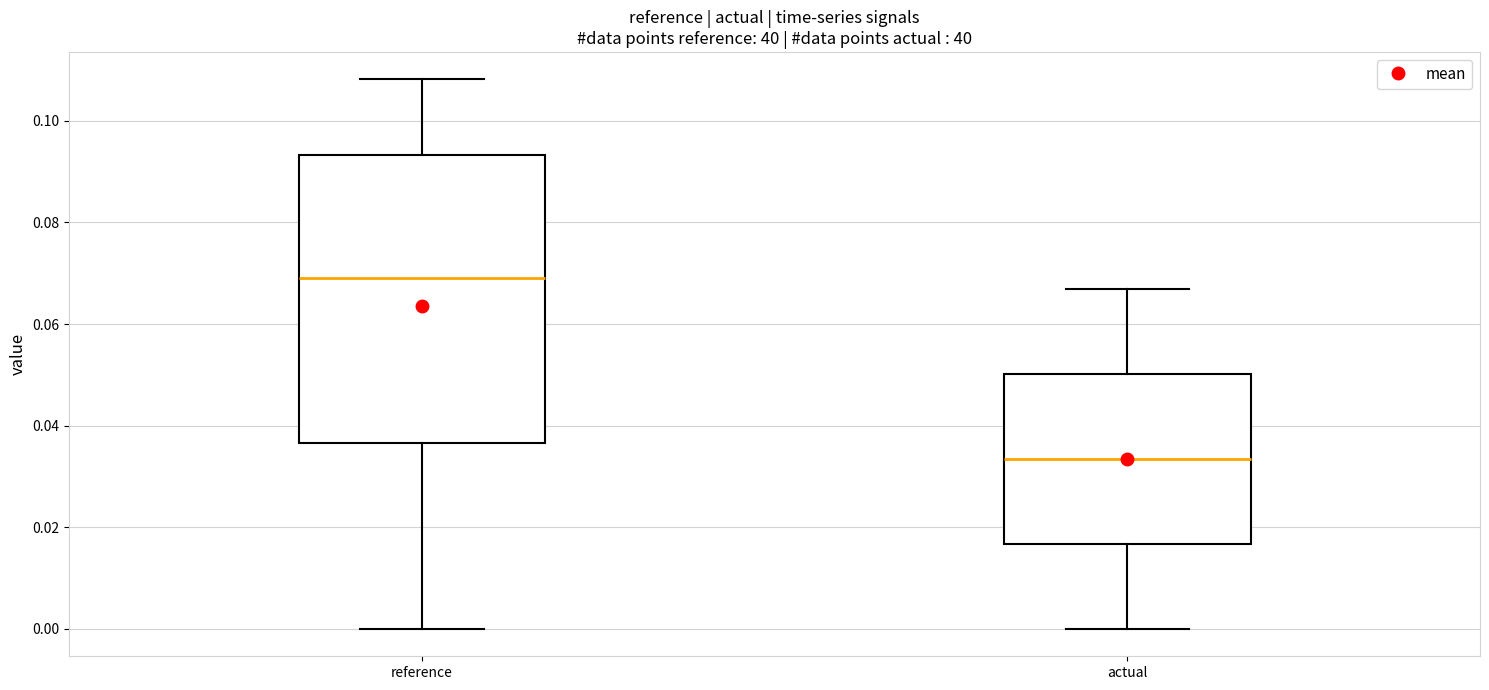

Which box is the tallest, from its lower edge to its upper edge?

reference